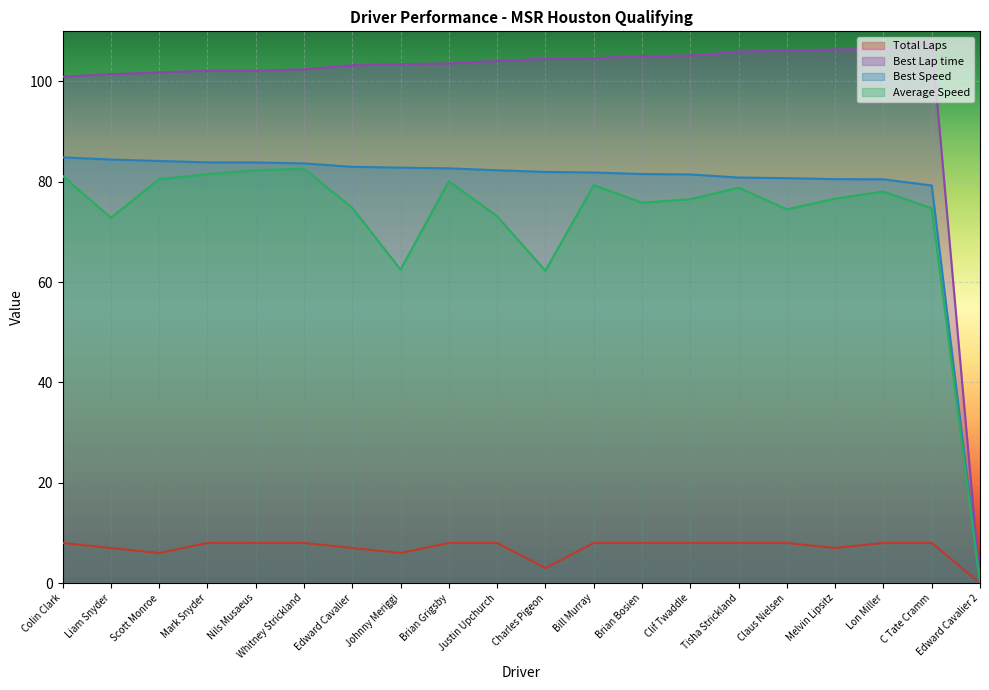

Reading left to right, extract all data points from this chart.

Total Laps: 8.0	7.0	6.0	8.0	8.0	8.0	7.0	6.0	8.0	8.0	3.0	8.0	8.0	8.0	8.0	8.0	7.0	8.0	8.0	0.0
Best Lap time: 100.9	101.5	101.8	102.1	102.2	102.4	103.2	103.5	103.6	104.1	104.5	104.7	105.1	105.2	106.0	106.1	106.4	106.4	108.1	0.0
Best Speed: 84.9	84.4	84.2	83.9	83.9	83.7	83.0	82.8	82.7	82.3	82.0	81.9	81.6	81.5	80.9	80.7	80.5	80.5	79.3	0.0
Average Speed: 81.2	72.8	80.5	81.5	82.3	82.6	74.8	62.5	80.1	73.1	62.3	79.3	75.8	76.5	78.8	74.5	76.6	78.1	74.7	0.0